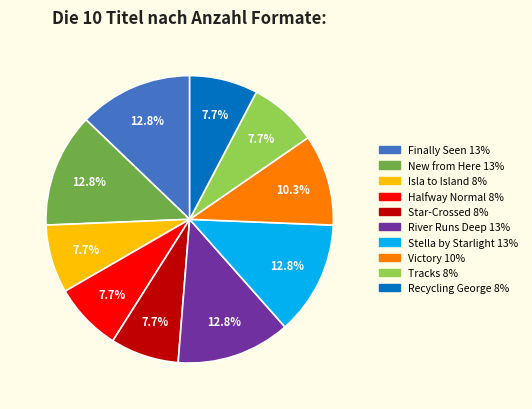

Is there a majority slice in this chart?

No